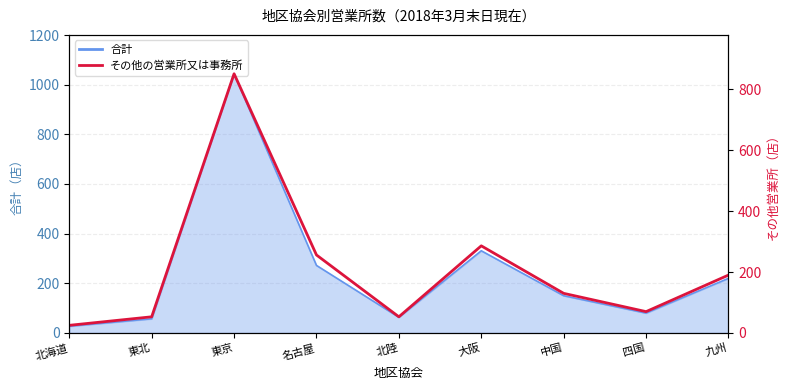

What is the difference between the values at 東北 and 中国?

77